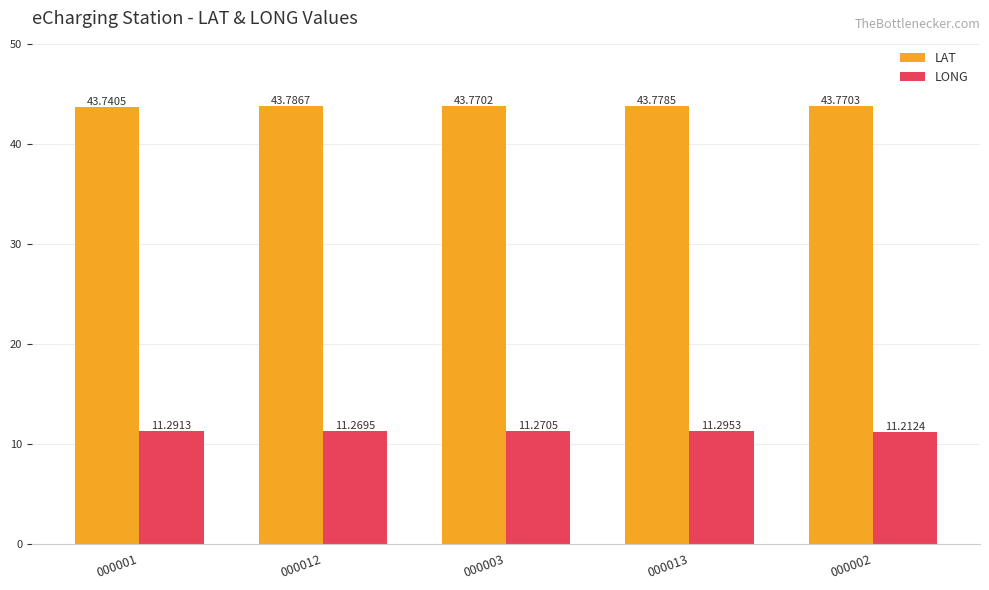

Reading left to right, transcribe all the data shown in this chart.

LAT: 000001=43.7	000012=43.8	000003=43.8	000013=43.8	000002=43.8
LONG: 000001=11.3	000012=11.3	000003=11.3	000013=11.3	000002=11.2